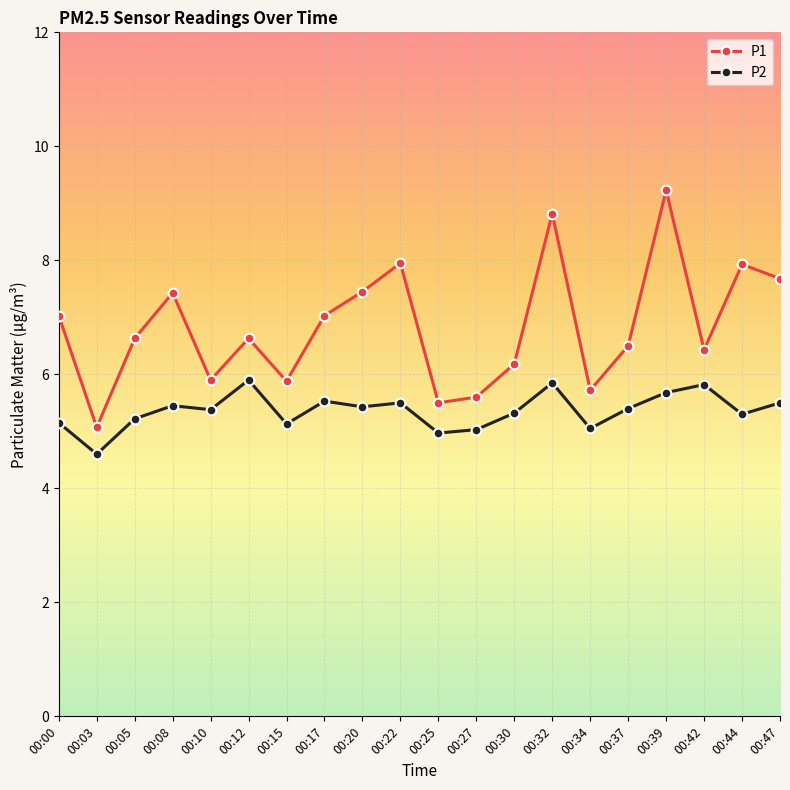

True or false: P2 has more than 0 interior local peaks.

True